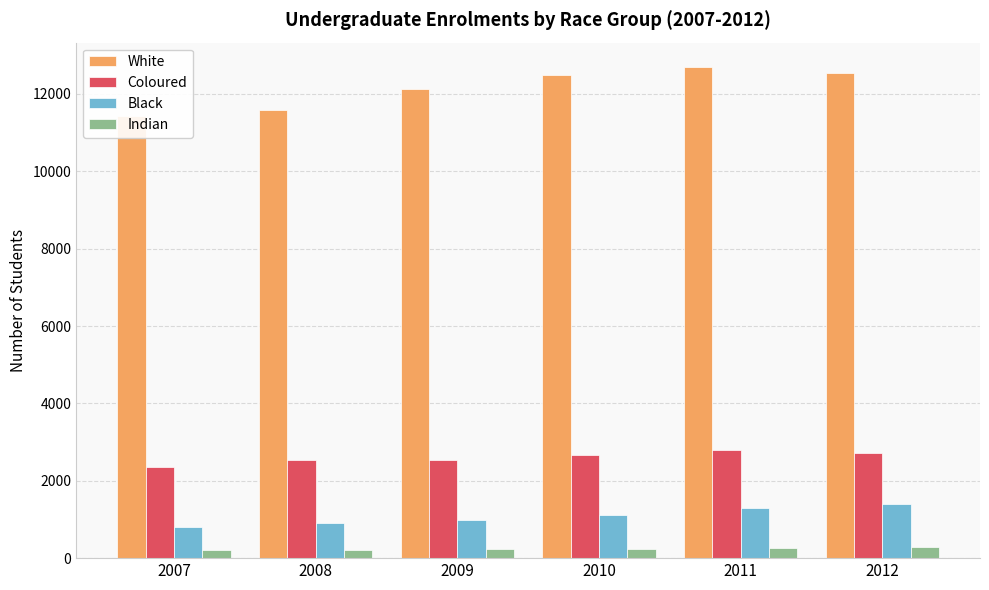

Rank the series at 2007 from lowest to highest value.

Indian, Black, Coloured, White